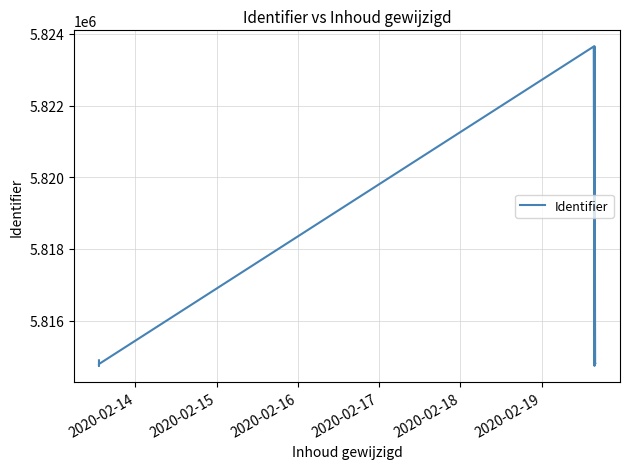

How many interior local valleys (lower than both neighbors) does the data have?

3